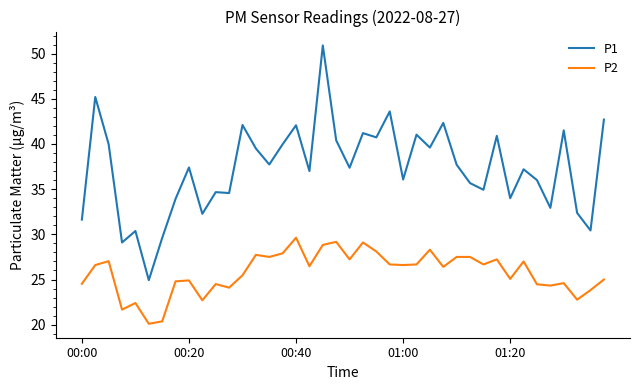

True or false: P2 and P1 intersect in this chart.

False